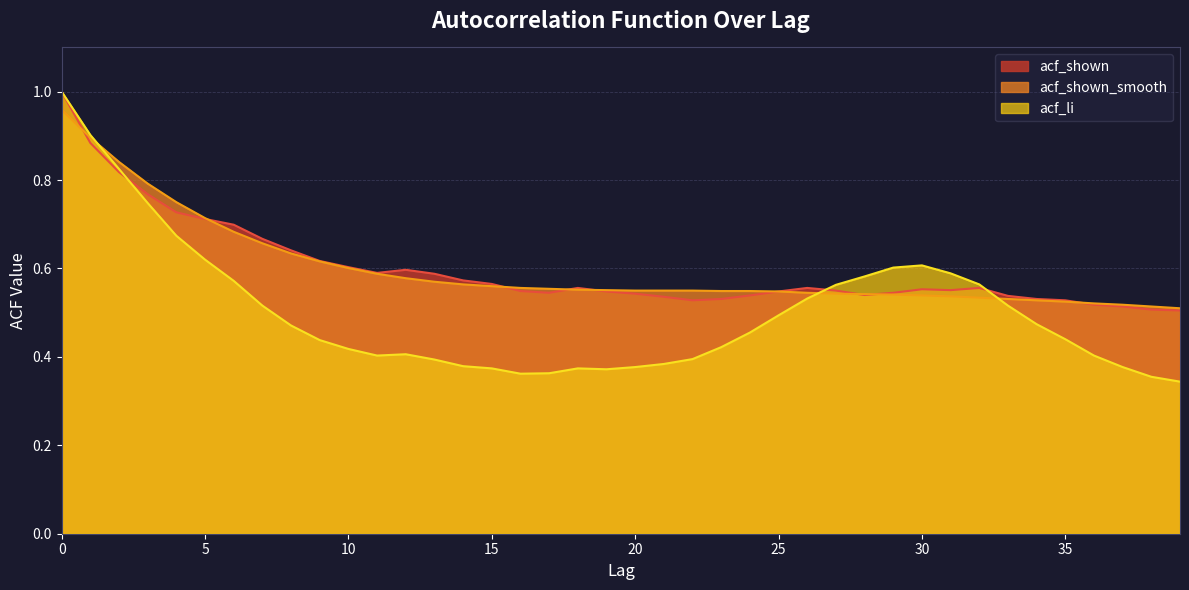

Is it true that acf_shown equals 0.5 at 21?

True